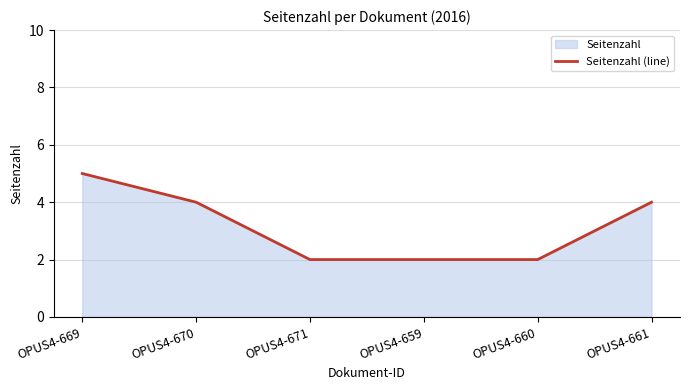

How many series are shown in this chart?

1